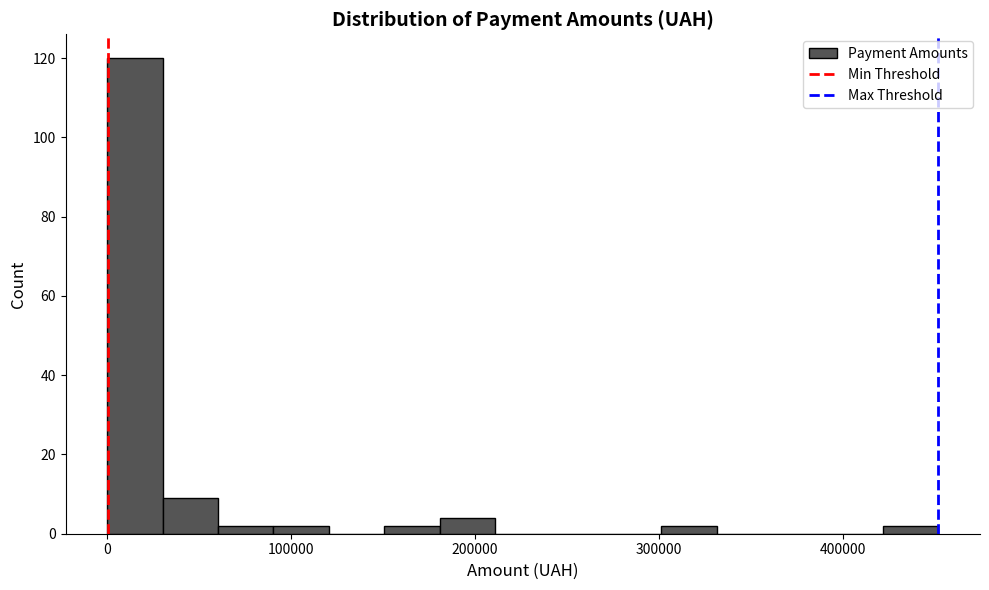

Read against the x-axis, roughly where is the centre of the tallest bar?

20000